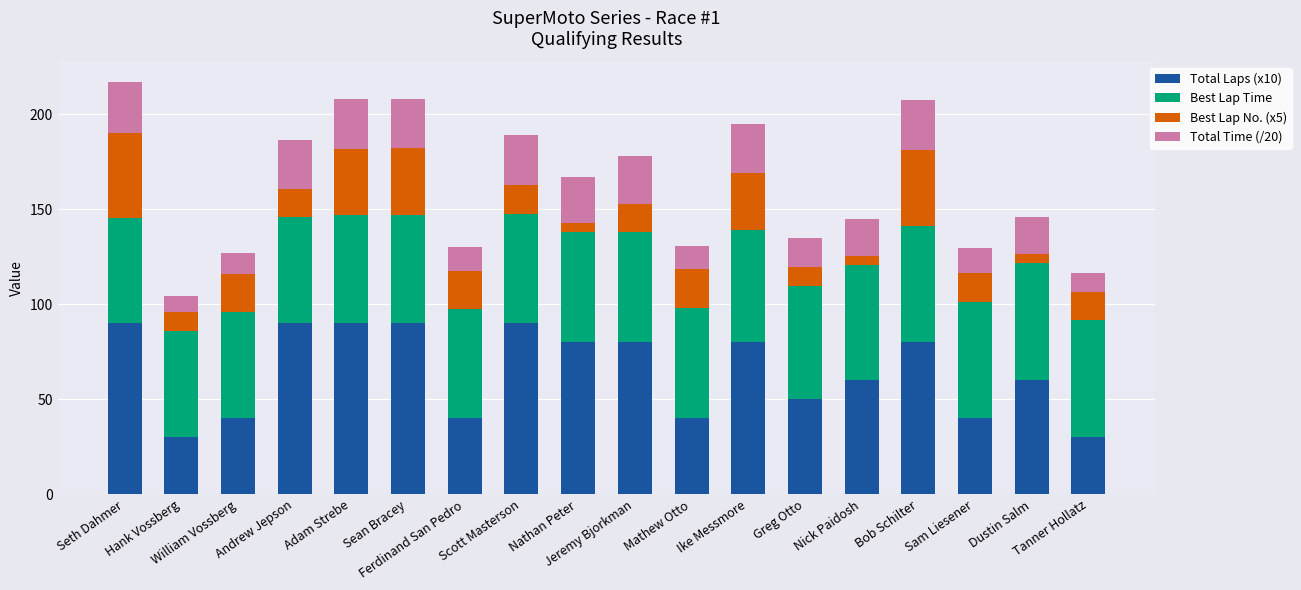

Are the bars grouped side by side (vs. stacked)?

No